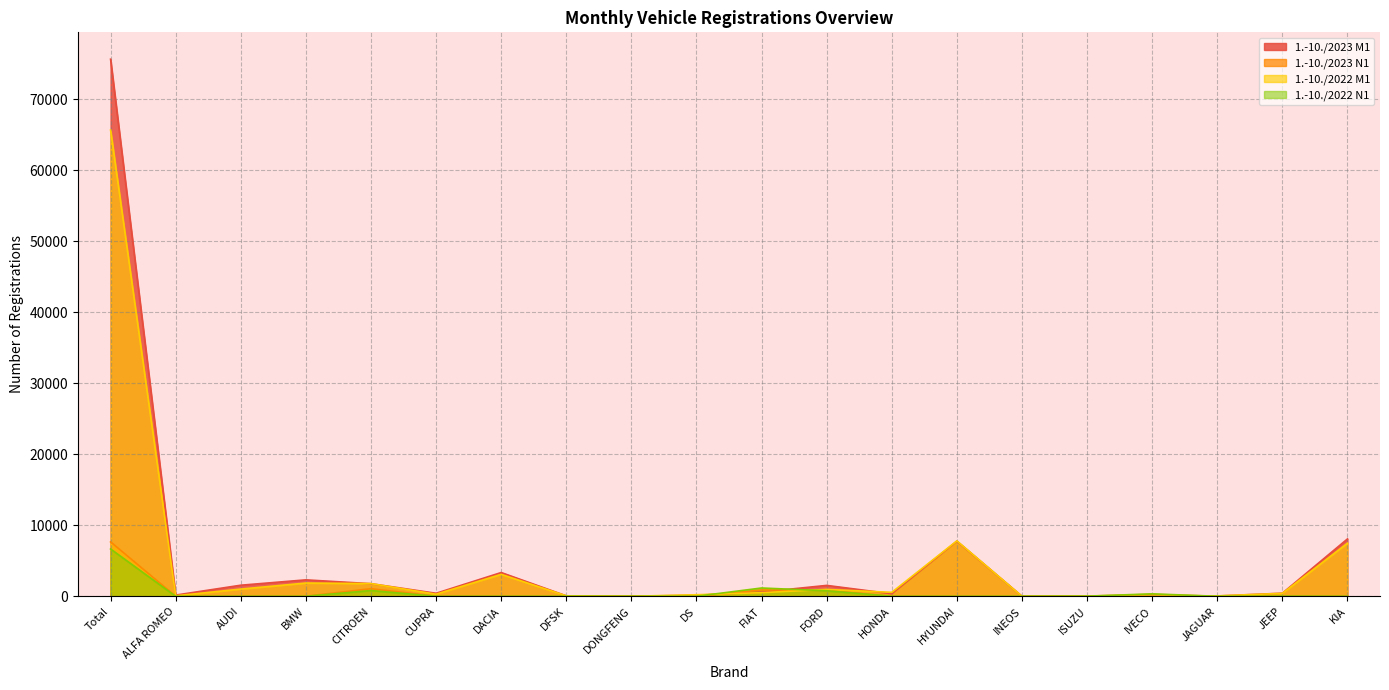

True or false: 1.-10./2023 M1 has more than 2 interior local peaks.

True